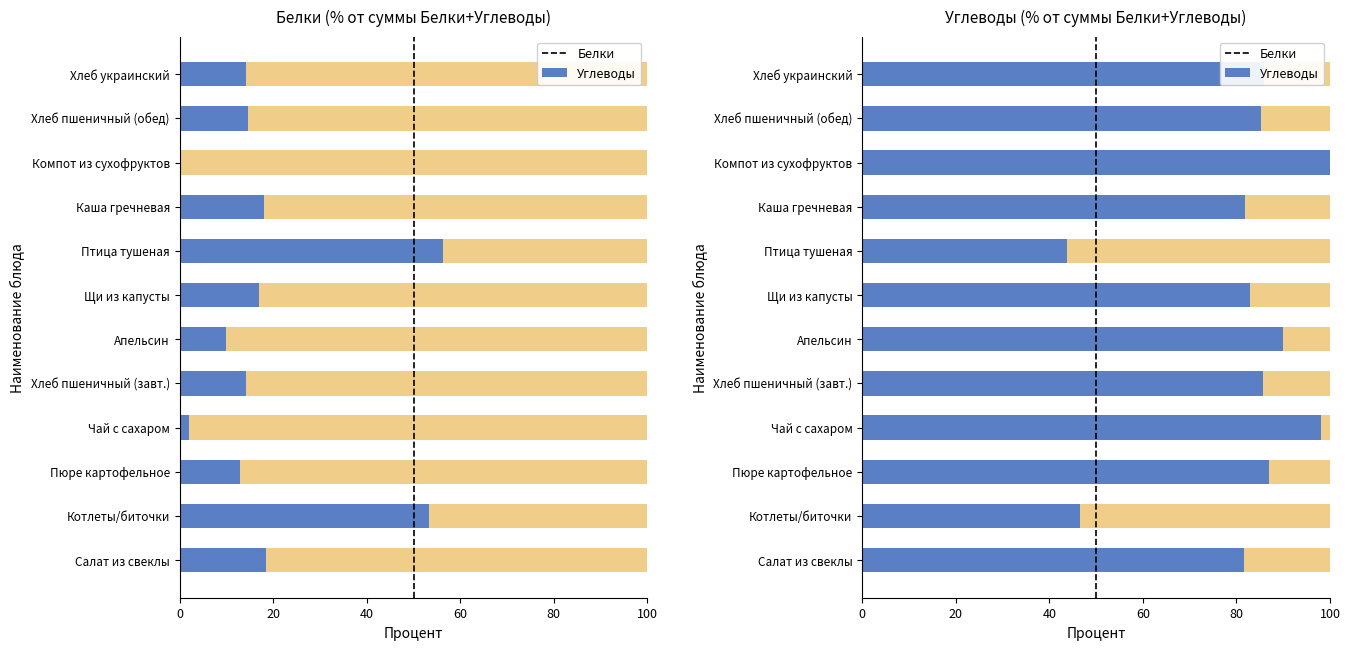

What position from the left is Компот из сухофруктов?

10